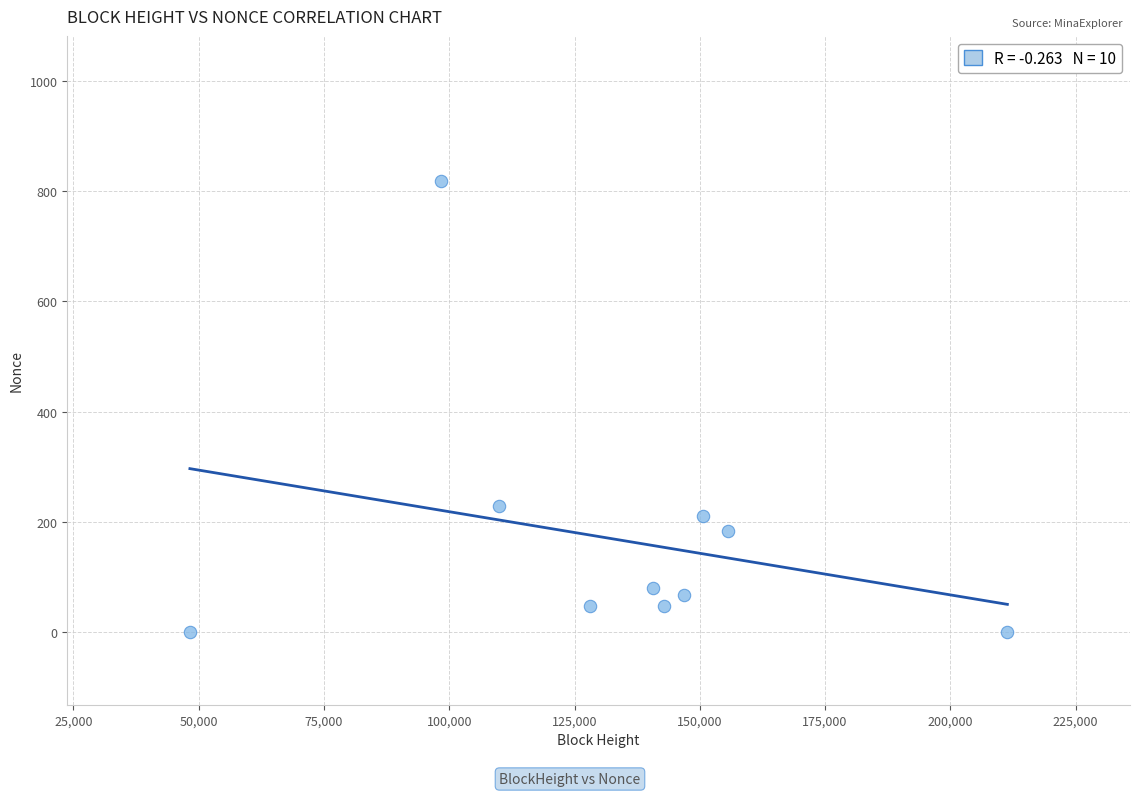

What Y value in the scatter plot is closest to 409?

229